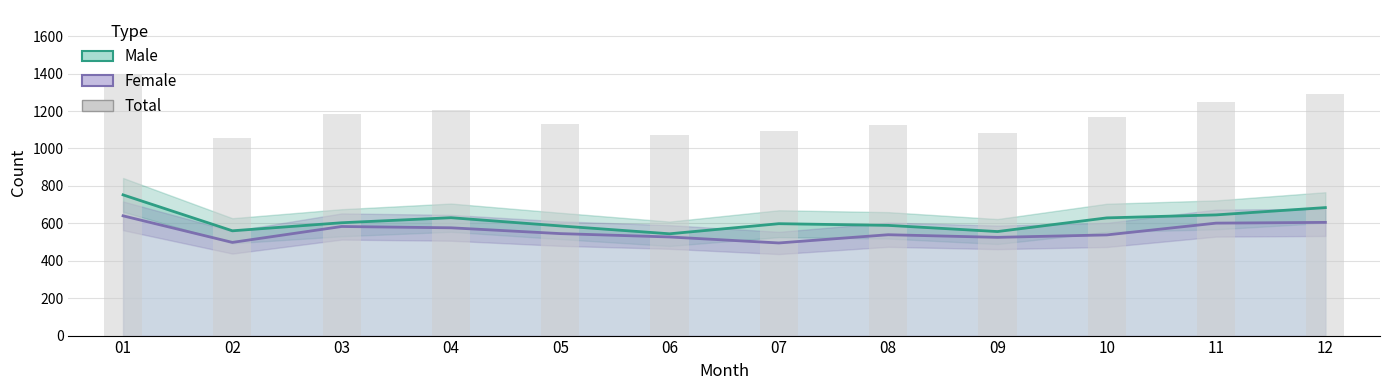

What is the value of the Female bar at the 12th from the left?

605